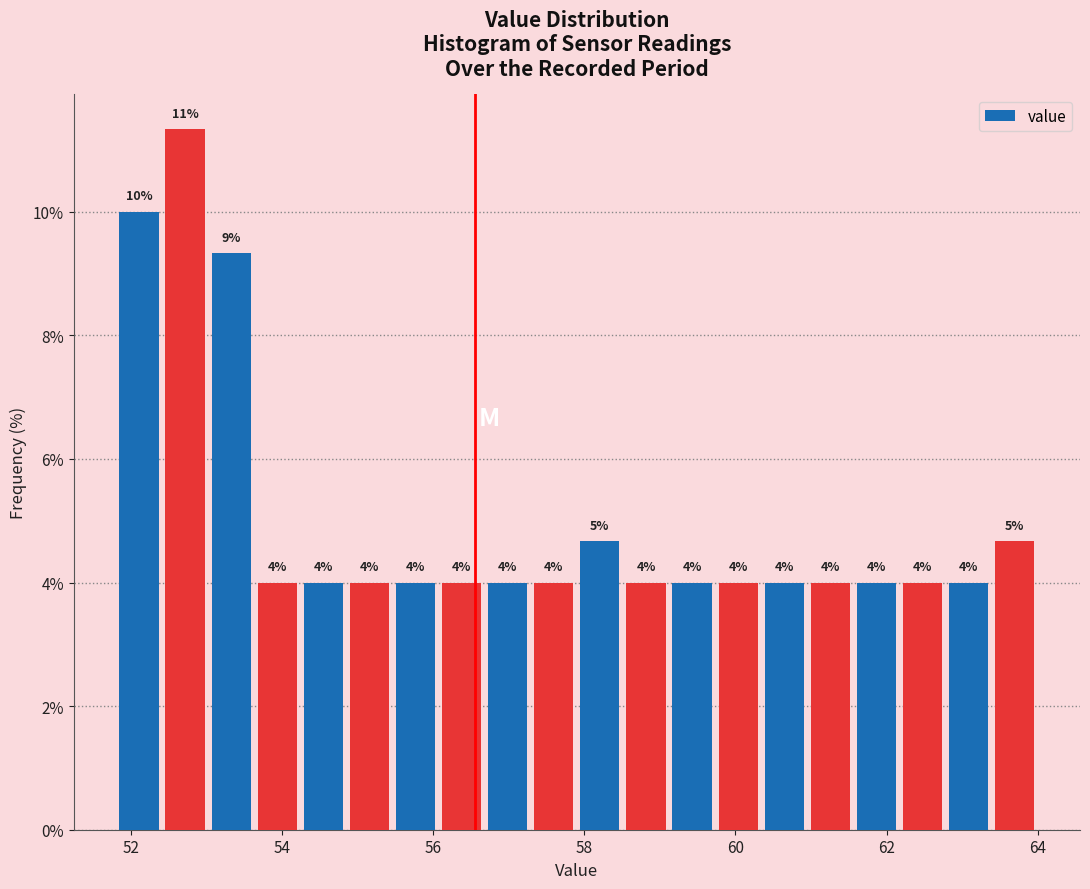

Read against the x-axis, roughly where is the centre of the tallest bar?

52.8